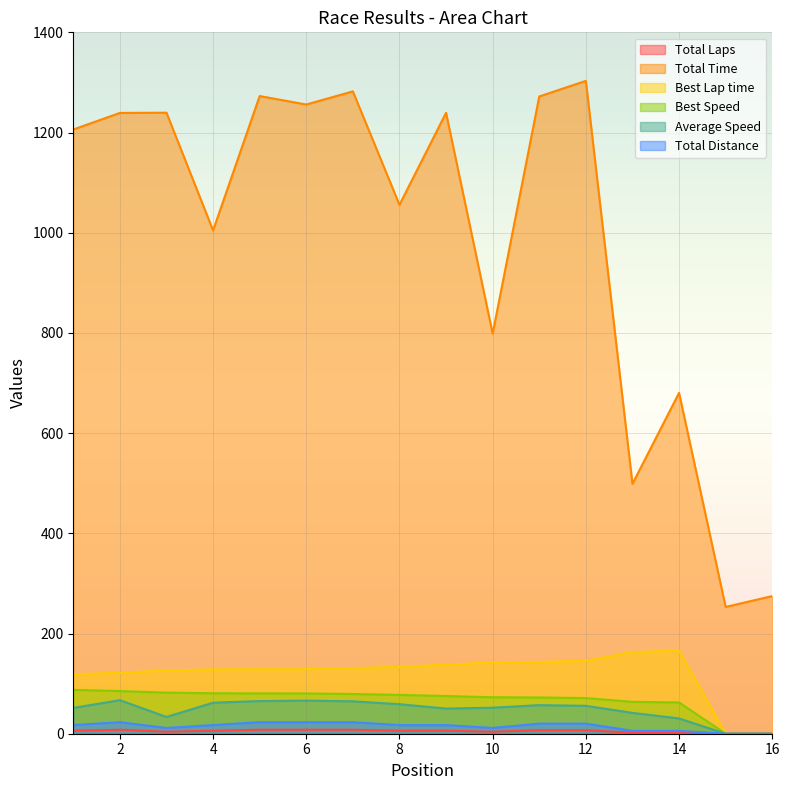

How many lines are shown in the chart?

6